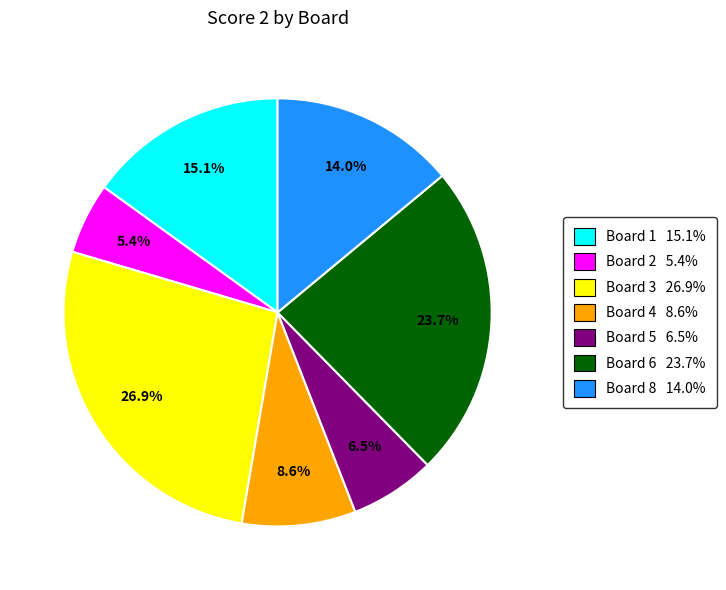

Is there a majority slice in this chart?

No